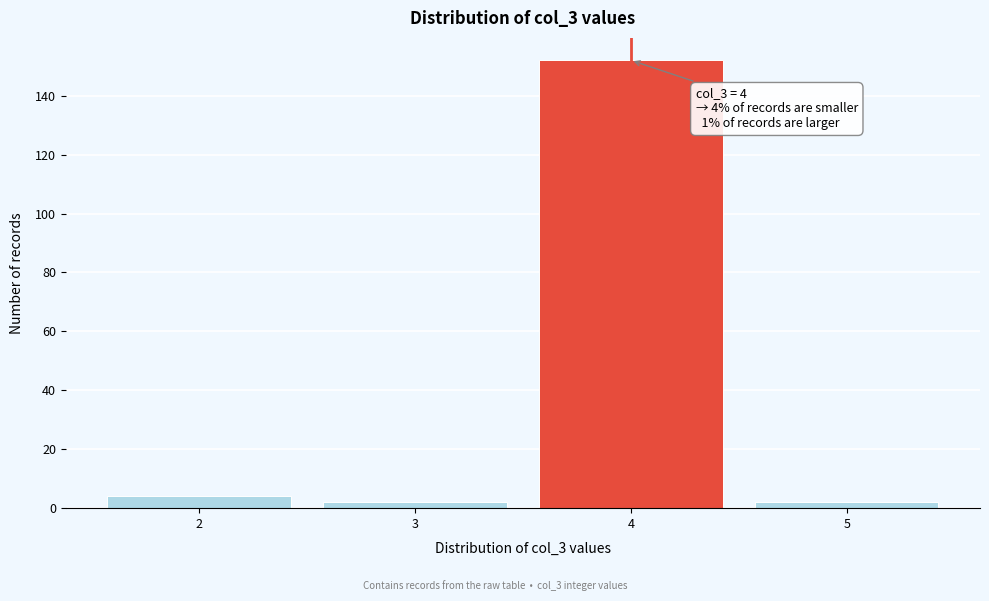

Which range on the x-axis has the tallest bar?

3.5 to 4.5